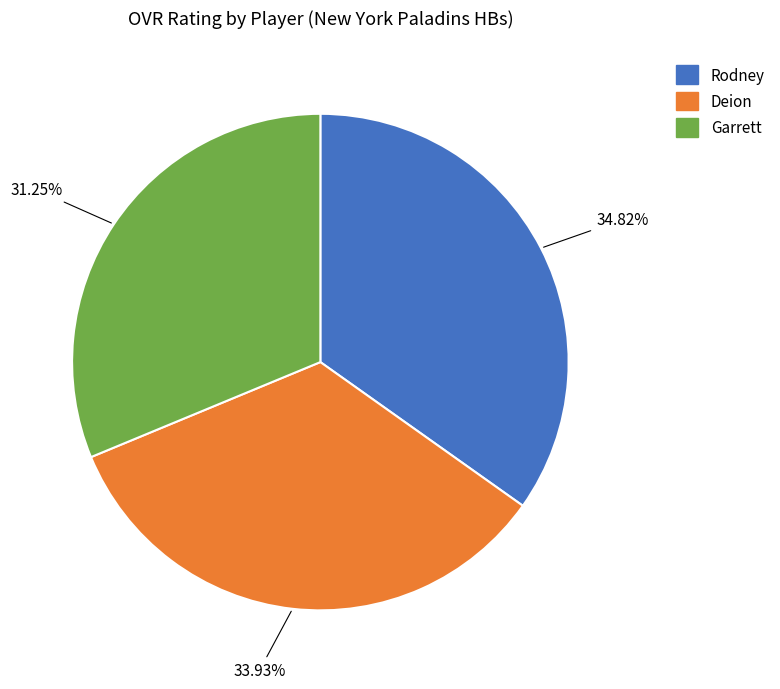

What percentage is the Rodney slice, to the nearest percent?

35%